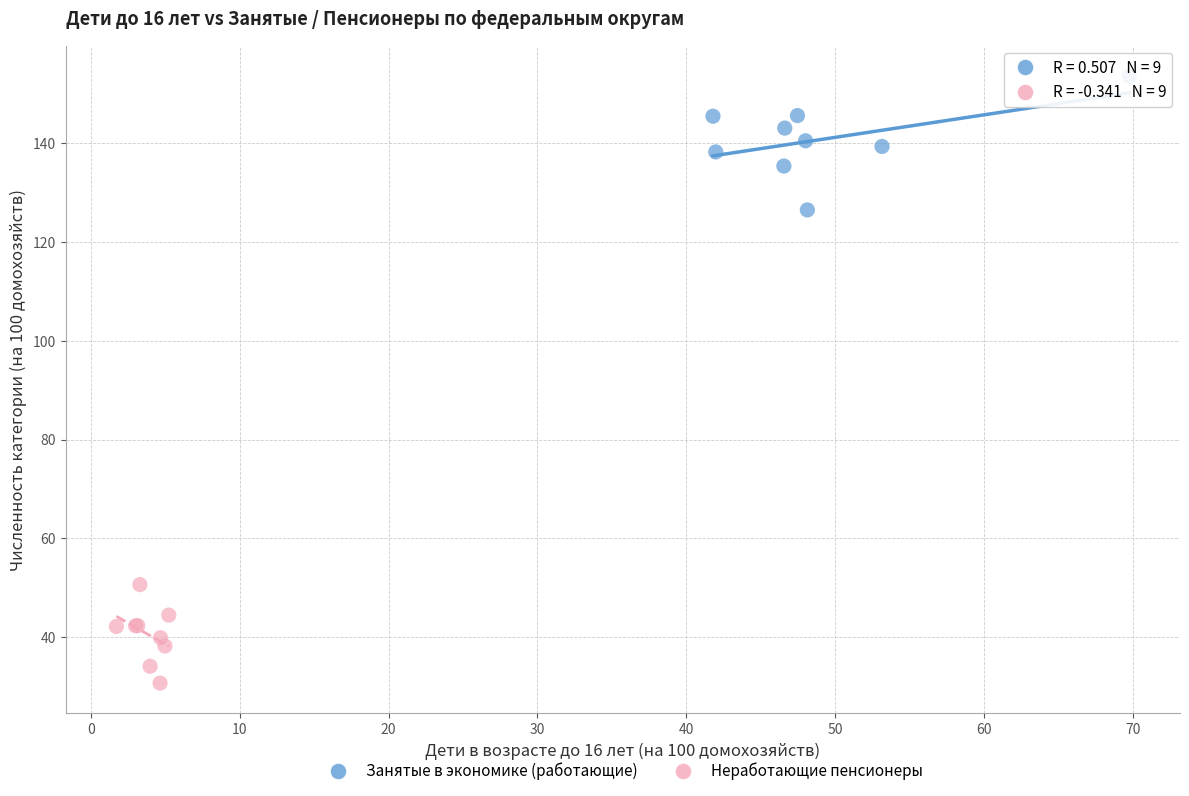

Which series contains the lowest Y value?

Неработающие пенсионеры